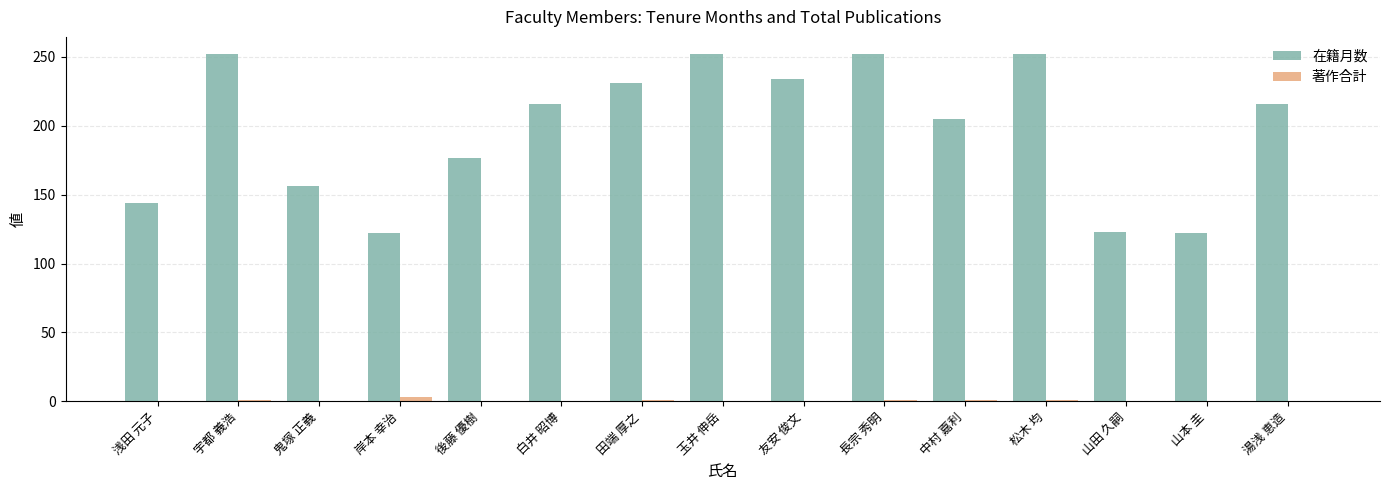

What is the maximum value shown in the chart?

252